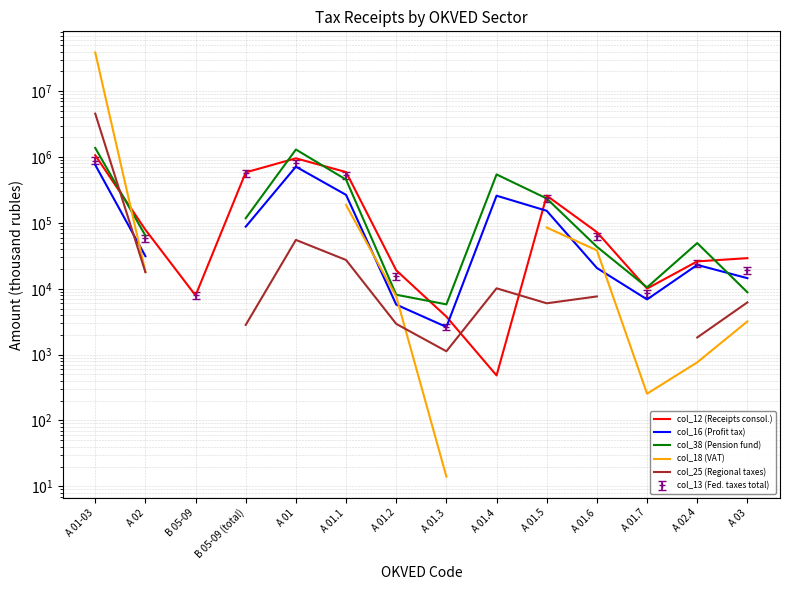

What is the difference between the maximum and minimum values in the col_18 (VAT) series?

38658678.0